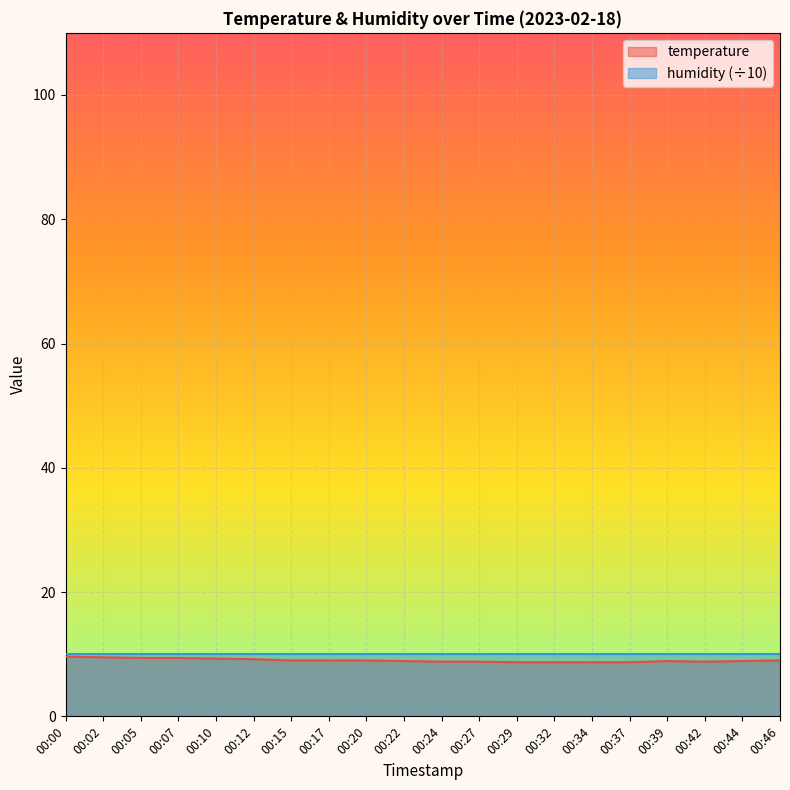

Count the values in the range 8 to 9.

14